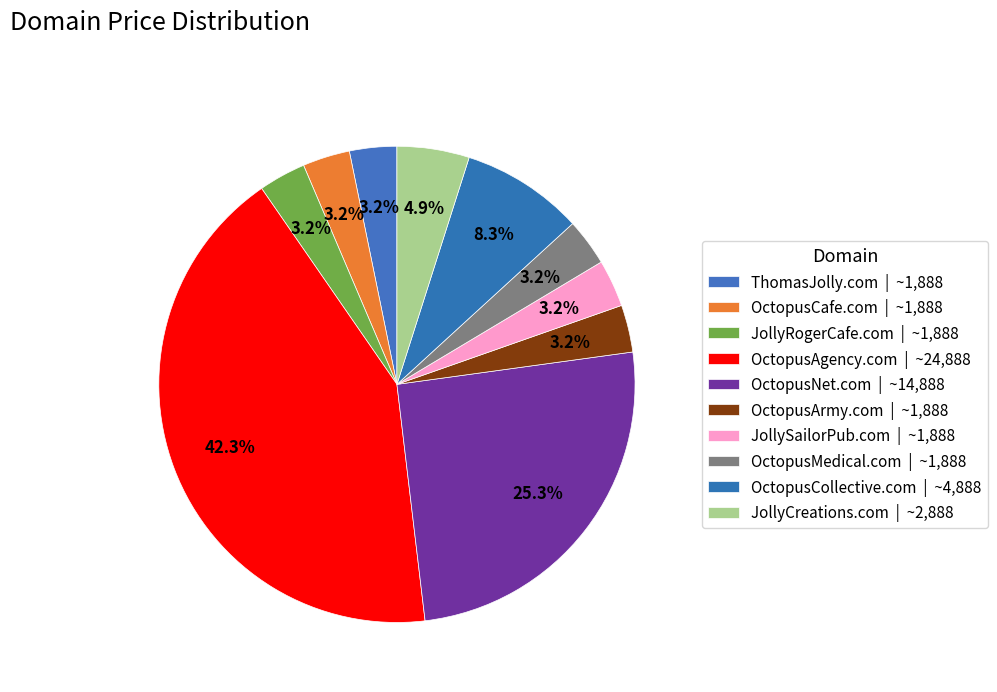

How many segments does this pie chart have?

10